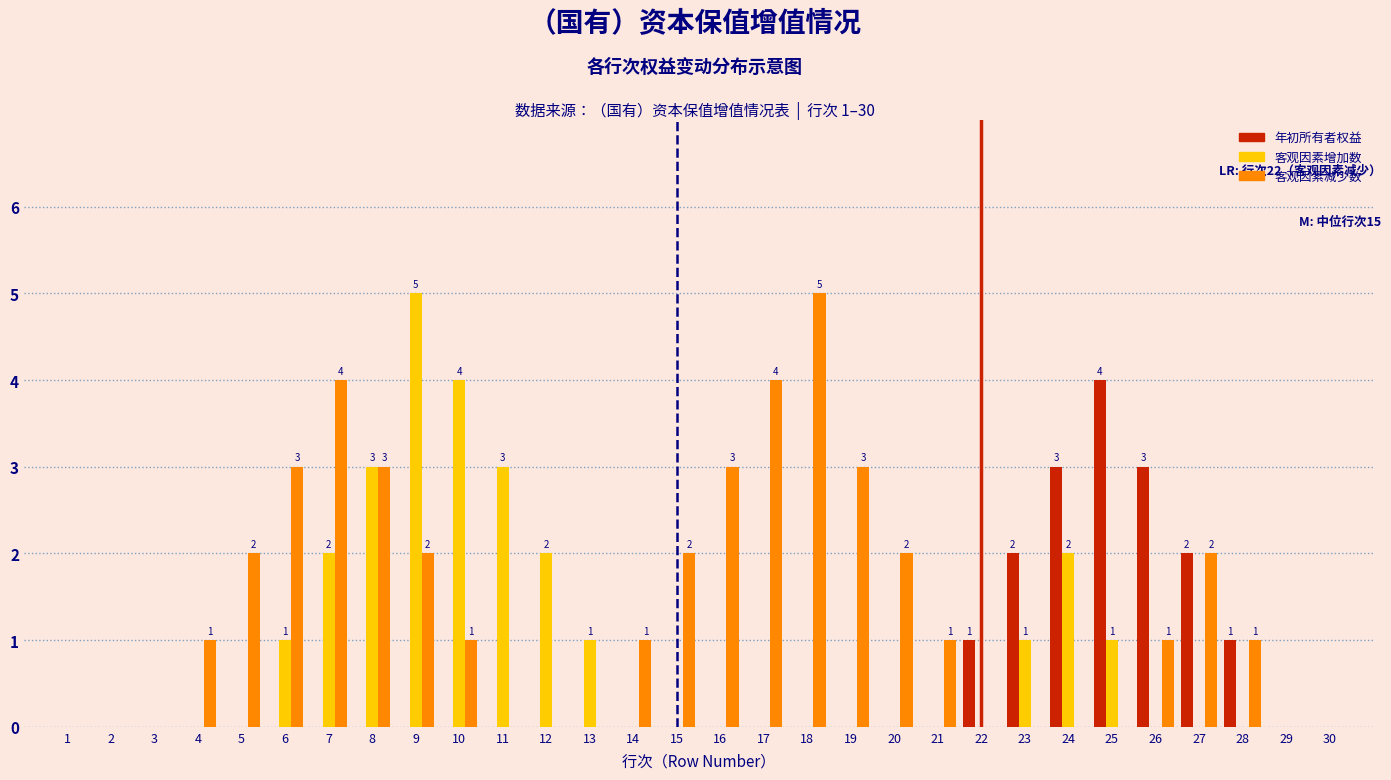

What is the sum of the 客观因素增加数 values at 23 and 24?

3